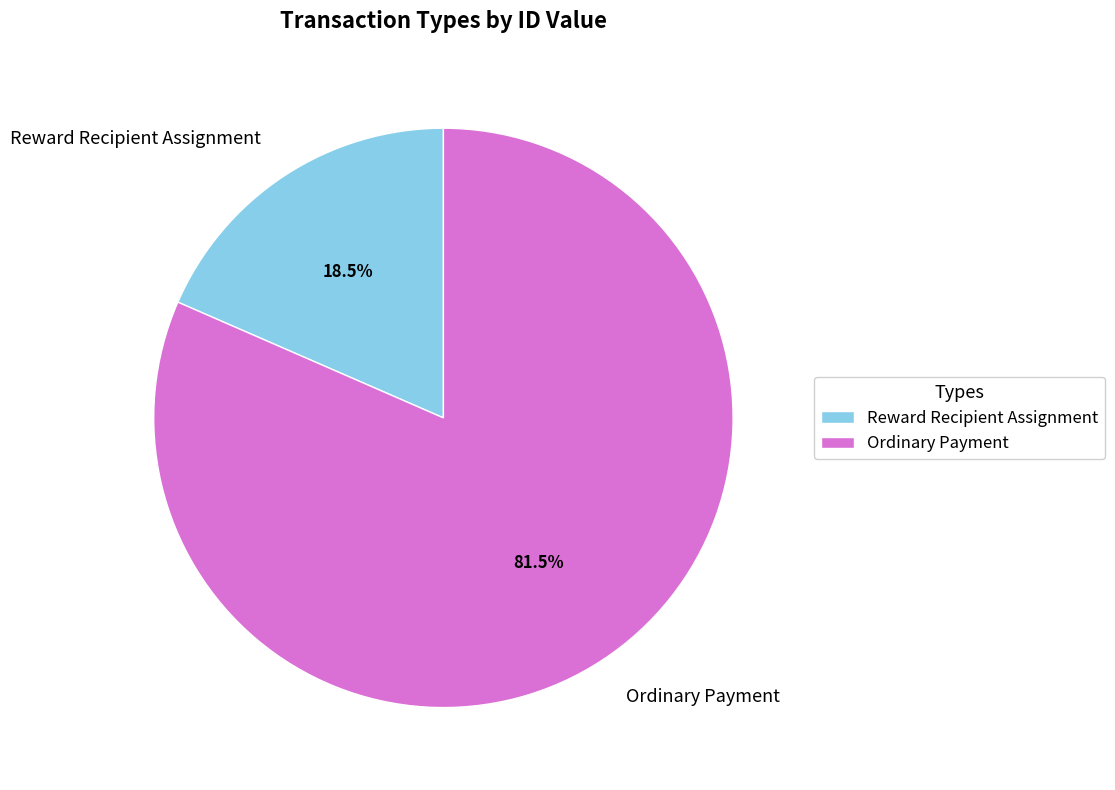

How much of the chart is everything except Reward Recipient Assignment?

81.5%